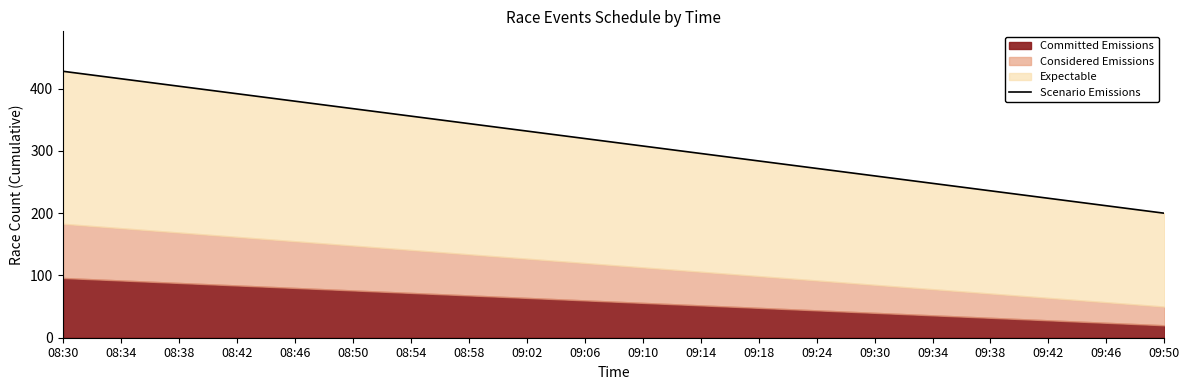

What is the value of the 5th point from the left?

380